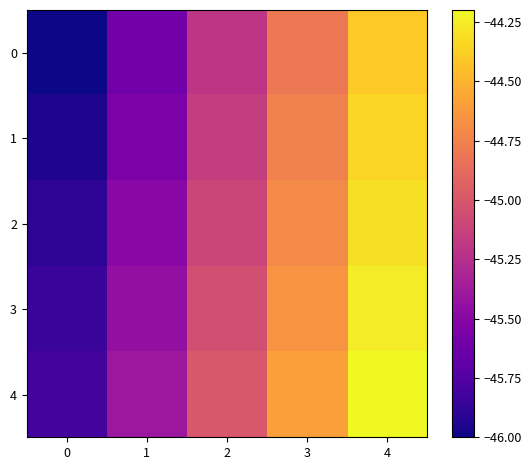

What is the greatest value displayed?

-44.2